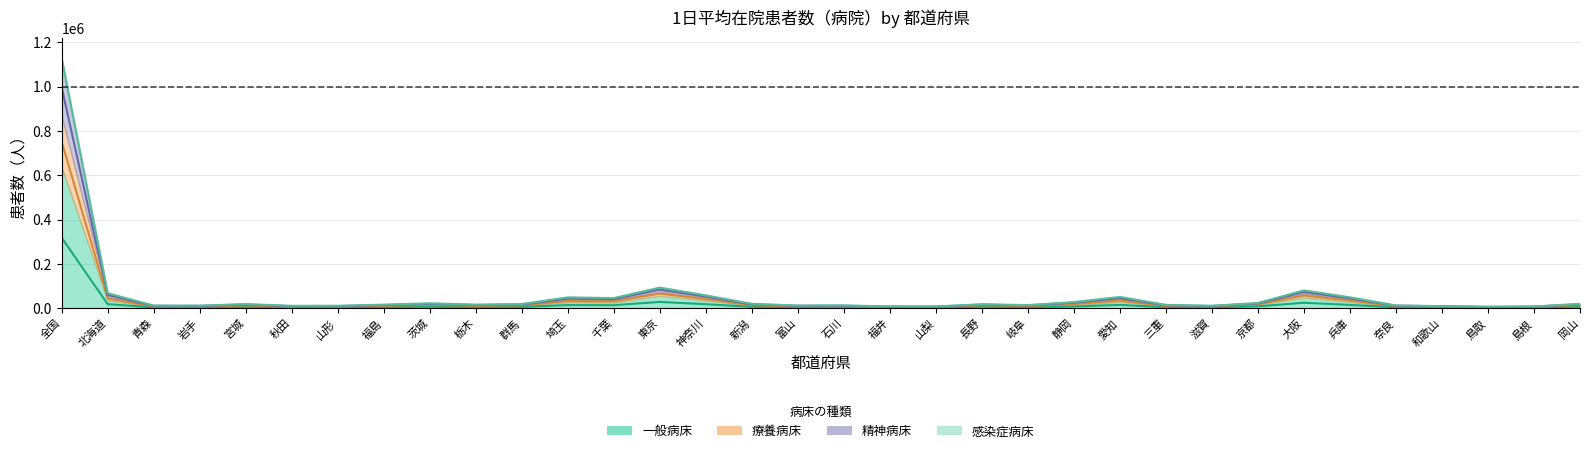

Which category has the highest value in the 一般病床 series?

全国